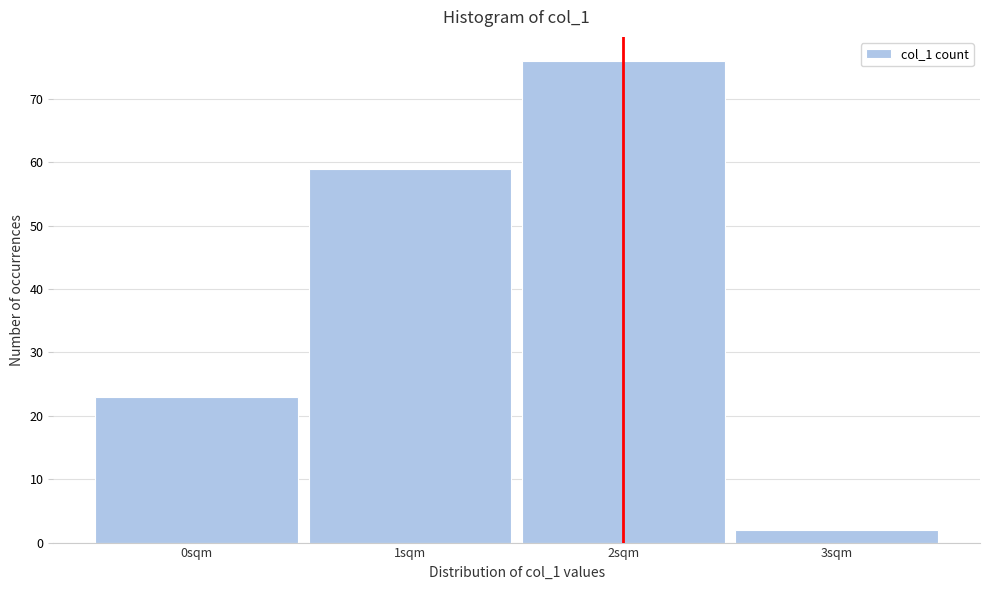

What is the height of the bar covering 2.5 to 3.5 on the x-axis? The values are not printed on the chart, so give them approximately, as read against the axis.

2